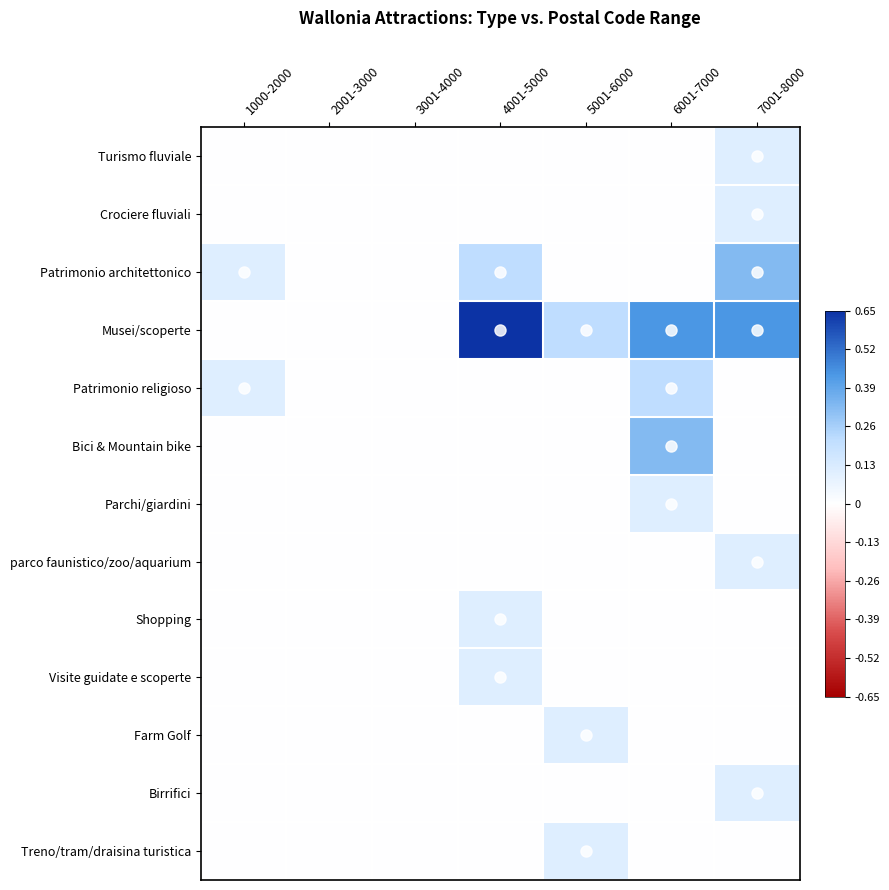

Rank the series at 6001-7000 from highest to lowest value.

Musei/scoperte, Bici & Mountain bike, Patrimonio religioso, Parchi/giardini, Turismo fluviale, Crociere fluviali, Patrimonio architettonico, parco faunistico/zoo/aquarium, Shopping, Visite guidate e scoperte, Farm Golf, Birrifici, Treno/tram/draisina turistica